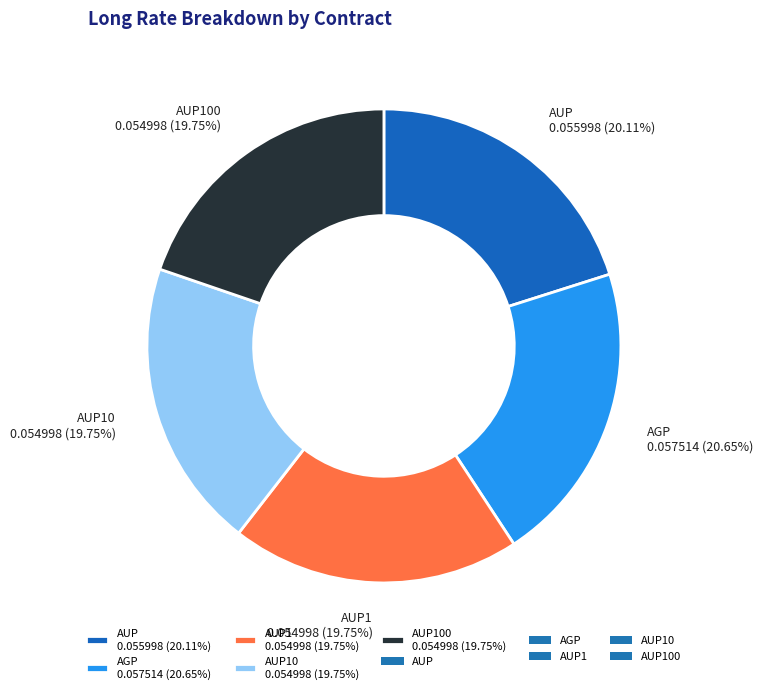

Is the sum of AUP 0.055998 (20.11%) and AGP 0.057514 (20.65%) greater than half?

No